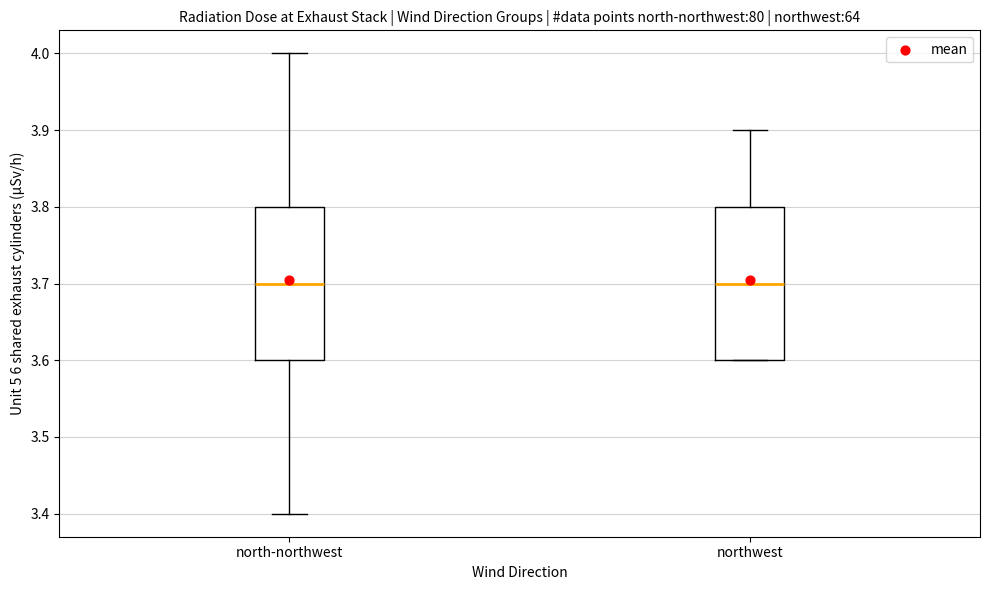

Where is the lower edge of the box for north-northwest on the y-axis? The values are not printed on the chart, so give them approximately, as read against the axis.

3.6